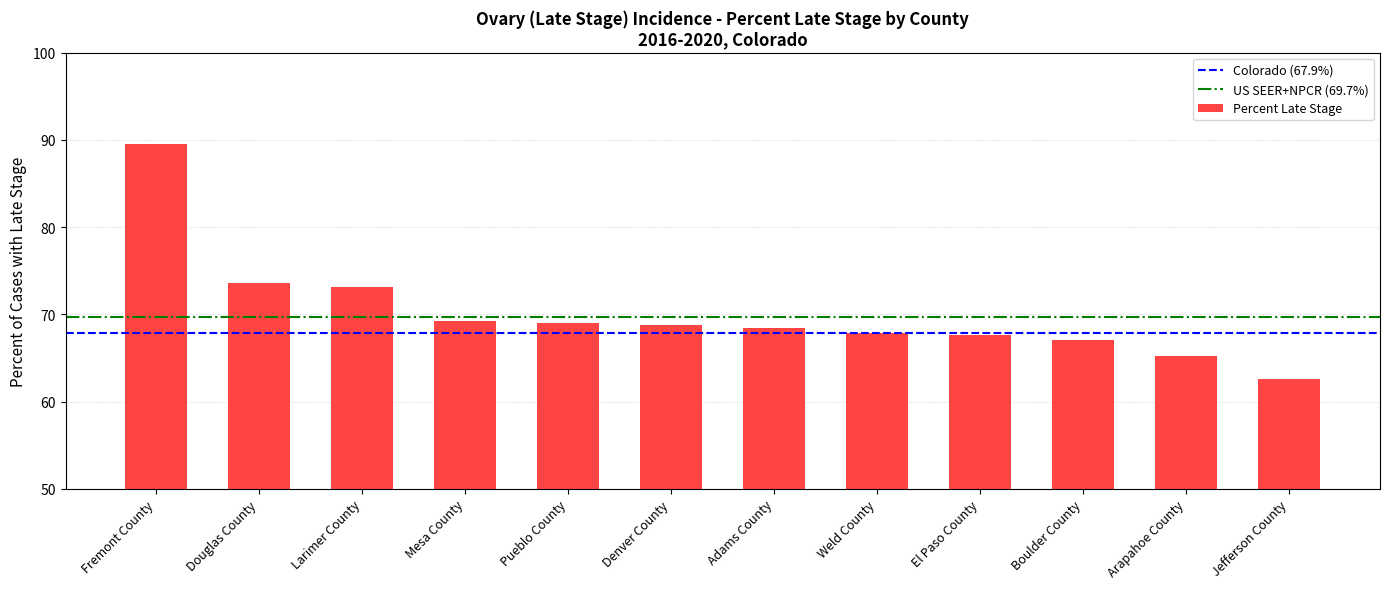

Are the bars grouped side by side (vs. stacked)?

No